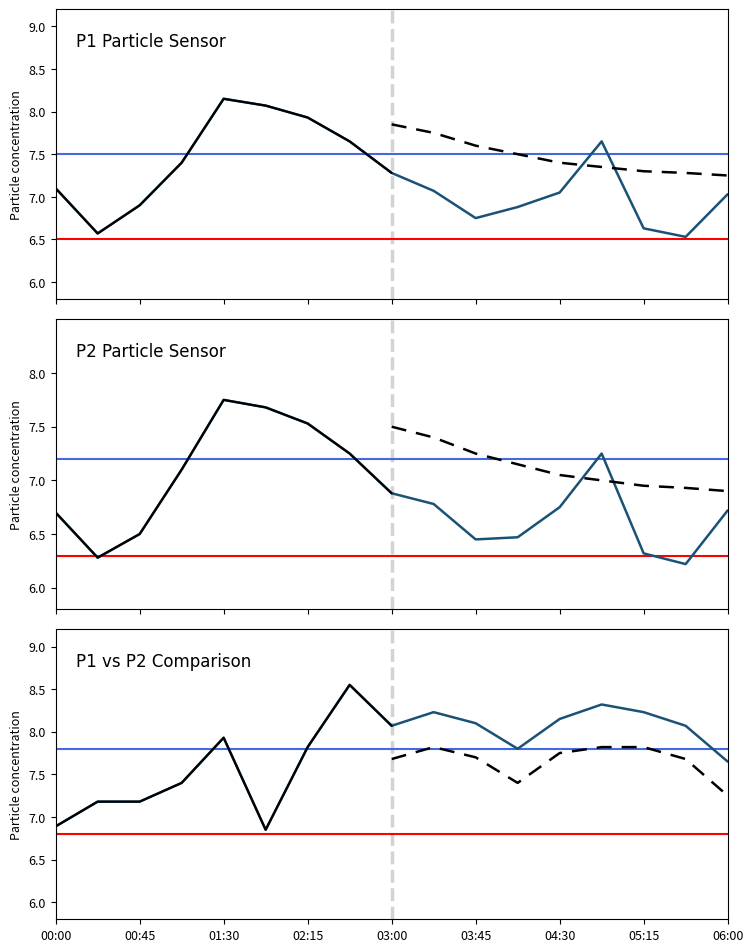

Which category has the highest value in the P1 series?

01:30